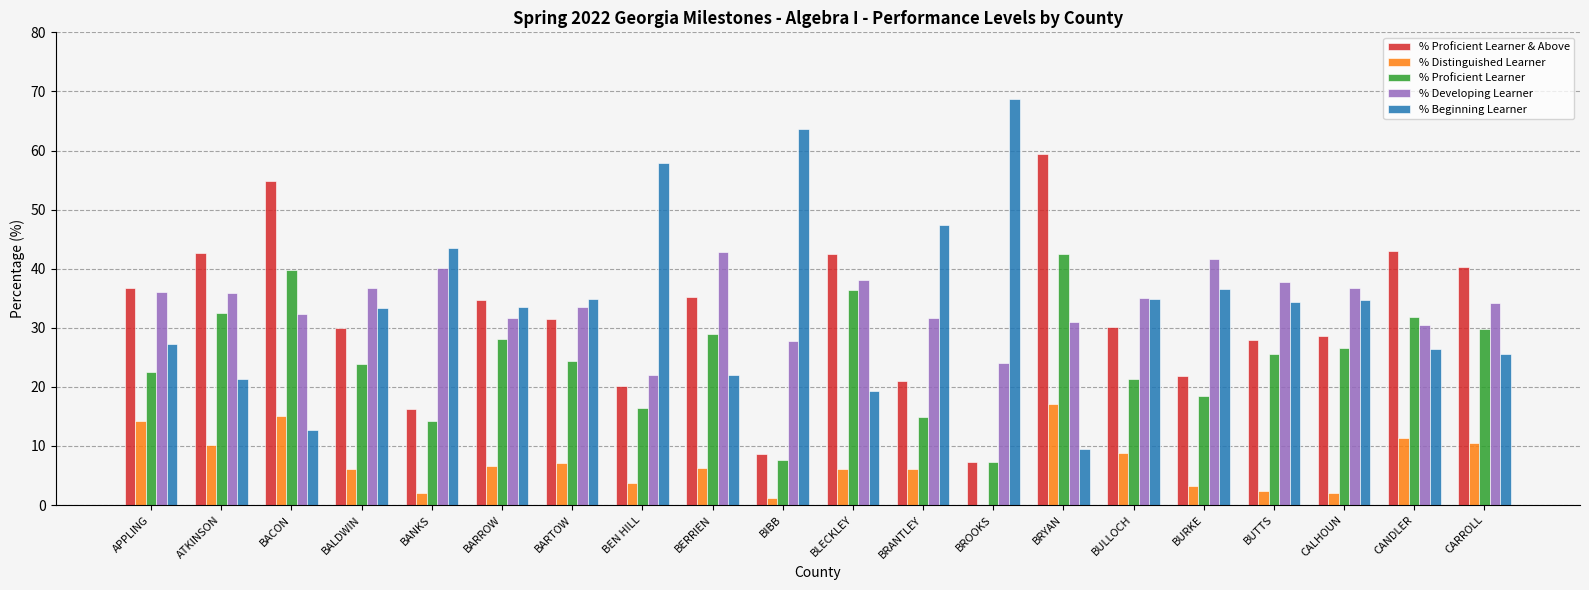

Which series changed the most between BEN HILL and BERRIEN?

% Beginning Learner